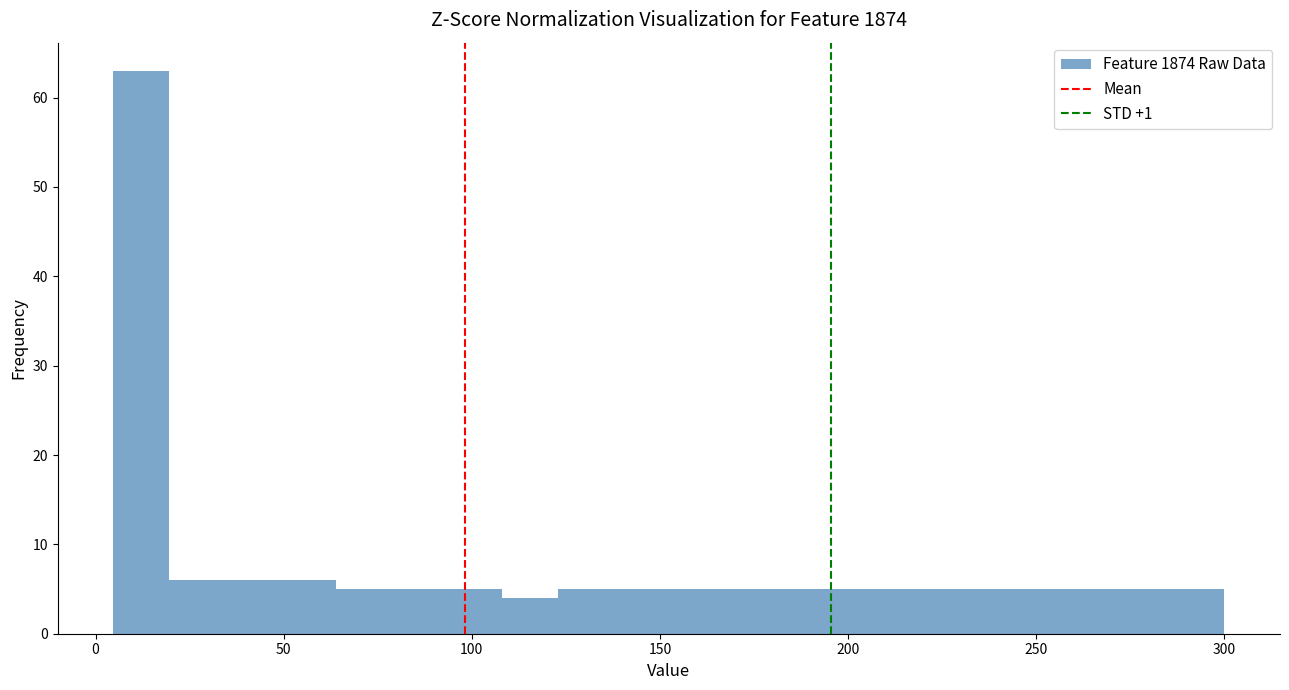

Around what value on the x-axis is the tallest bar? Give the approximate position of its centre, as read against the axis.

10